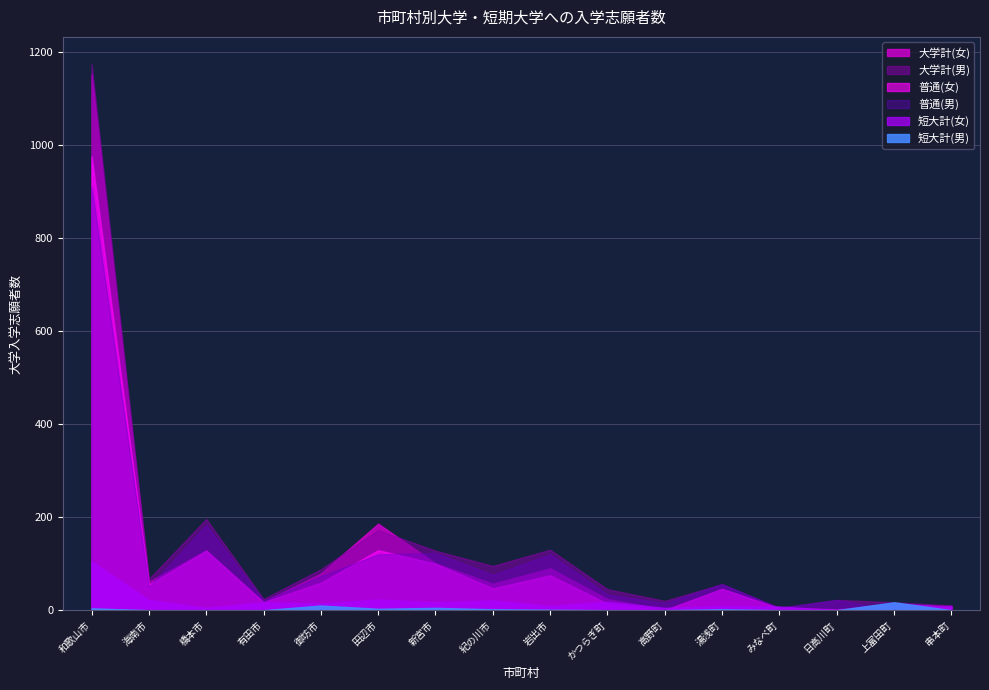

Which series has the largest total across all categories?

大学計(男)